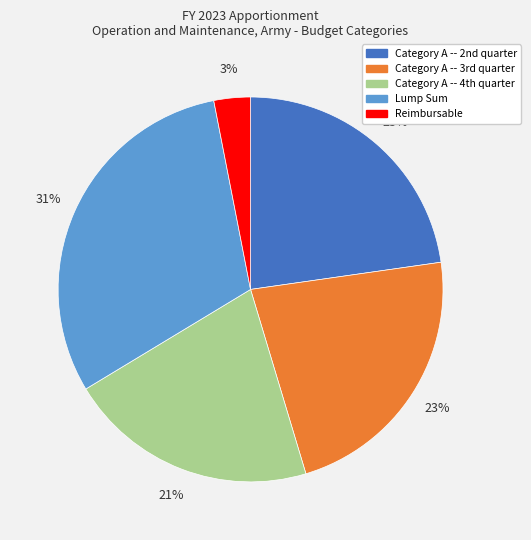

Which category has the smallest portion of the pie?

Reimbursable